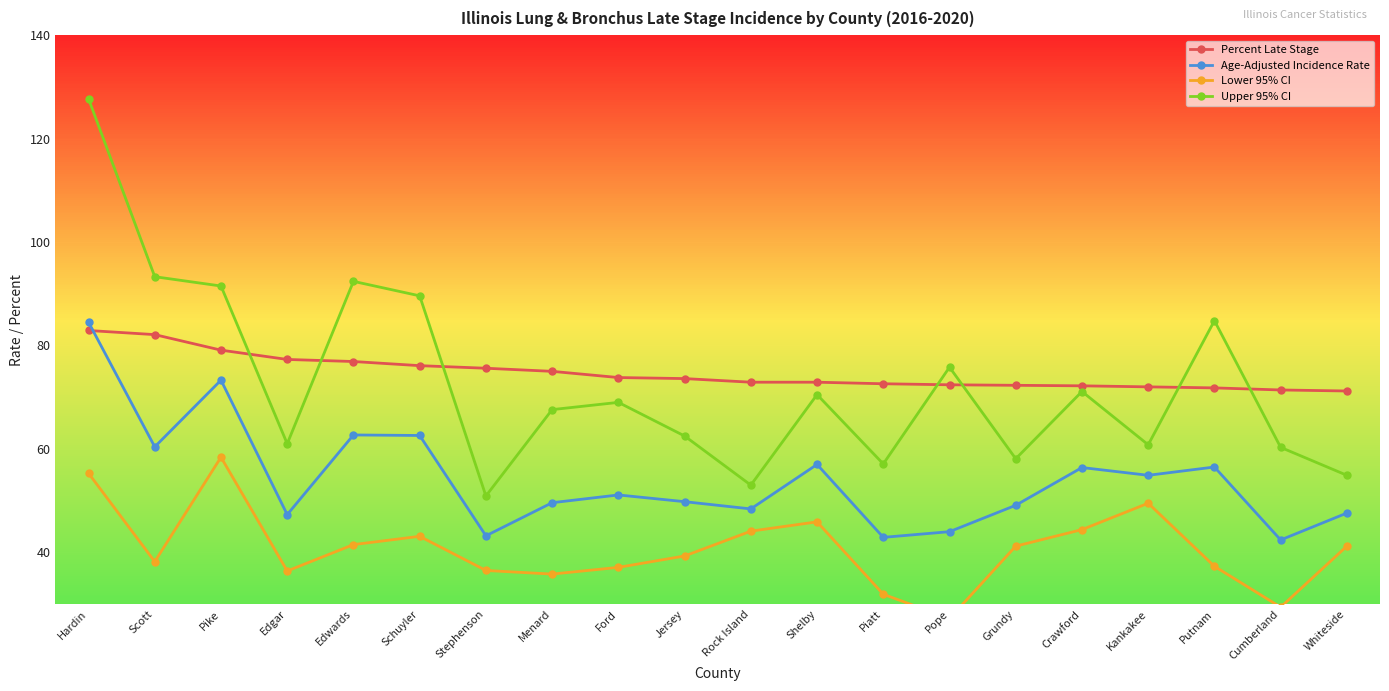

What are all the series names shown in the legend?

Percent Late Stage, Age-Adjusted Incidence Rate, Lower 95% CI, Upper 95% CI